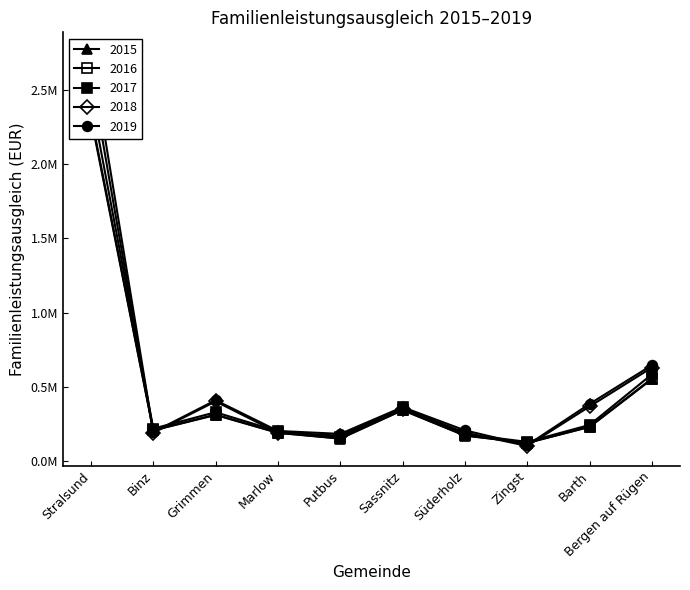

True or false: 2018 has more than 2 points higher than both neighbors.

False